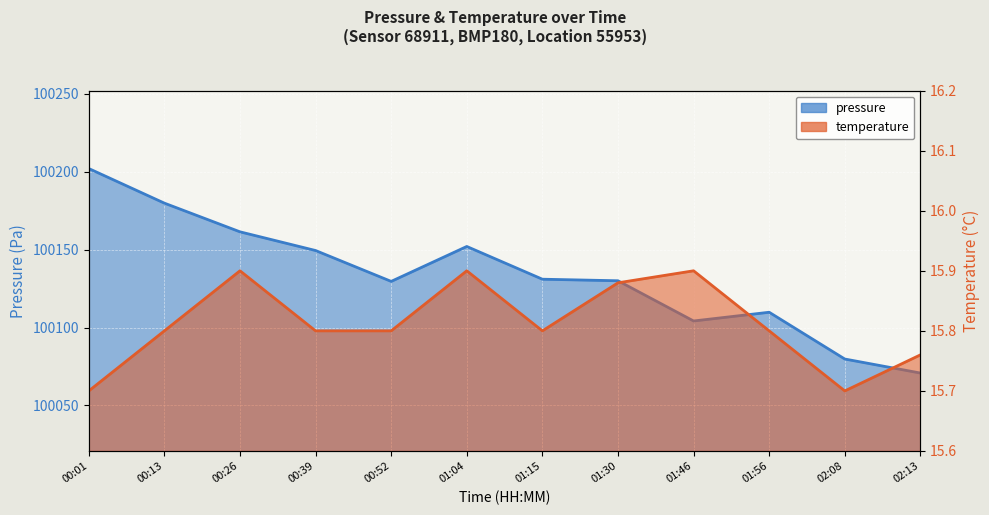

Reading left to right, extract all data points from this chart.

pressure: 00:01=100202.0	00:13=100179.8	00:26=100161.4	00:39=100149.4	00:52=100129.6	01:04=100152.0	01:15=100131.0	01:30=100130.0	01:46=100104.2	01:56=100109.8	02:08=100079.8	02:13=100070.8
temperature: 00:01=15.7	00:13=15.8	00:26=15.9	00:39=15.8	00:52=15.8	01:04=15.9	01:15=15.8	01:30=15.9	01:46=15.9	01:56=15.8	02:08=15.7	02:13=15.8